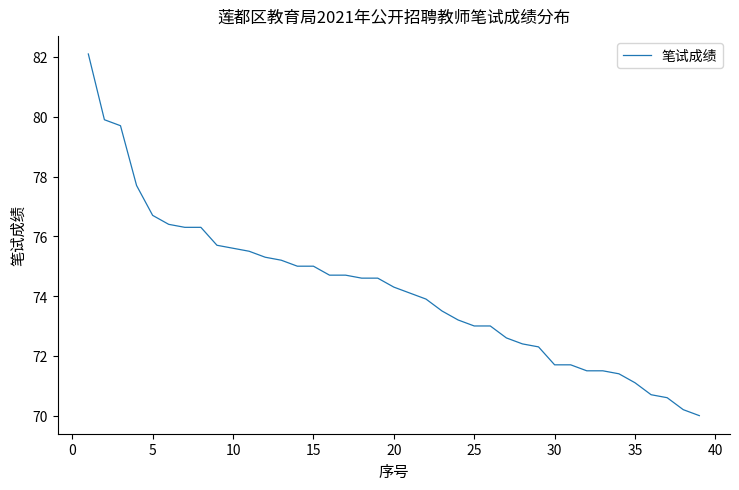

What is the smallest value displayed?

70.0